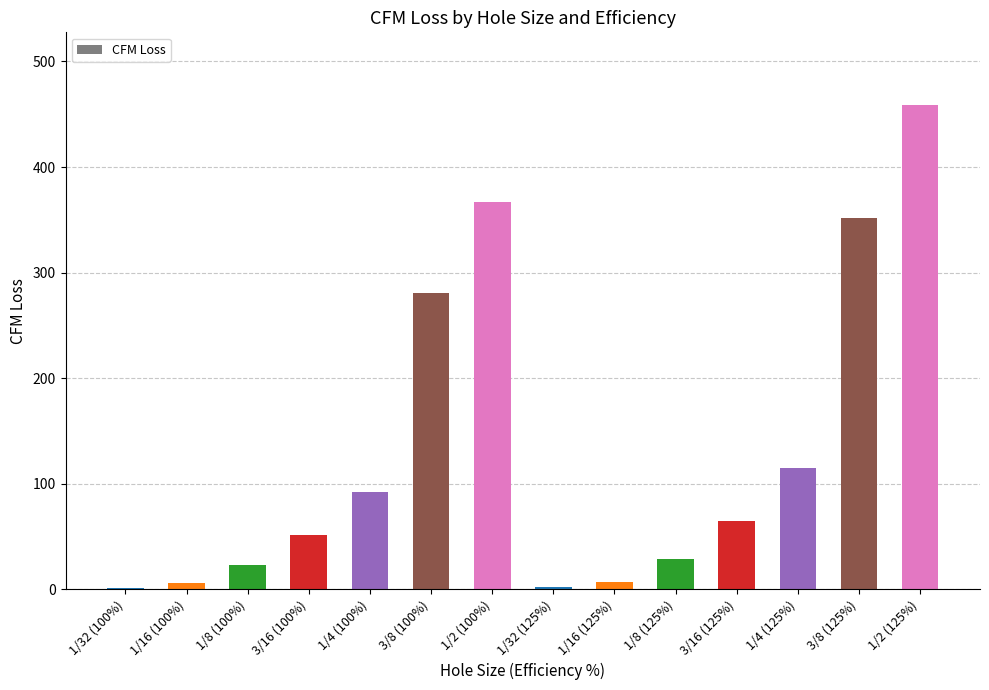

Count the number of values greater than 64.

7